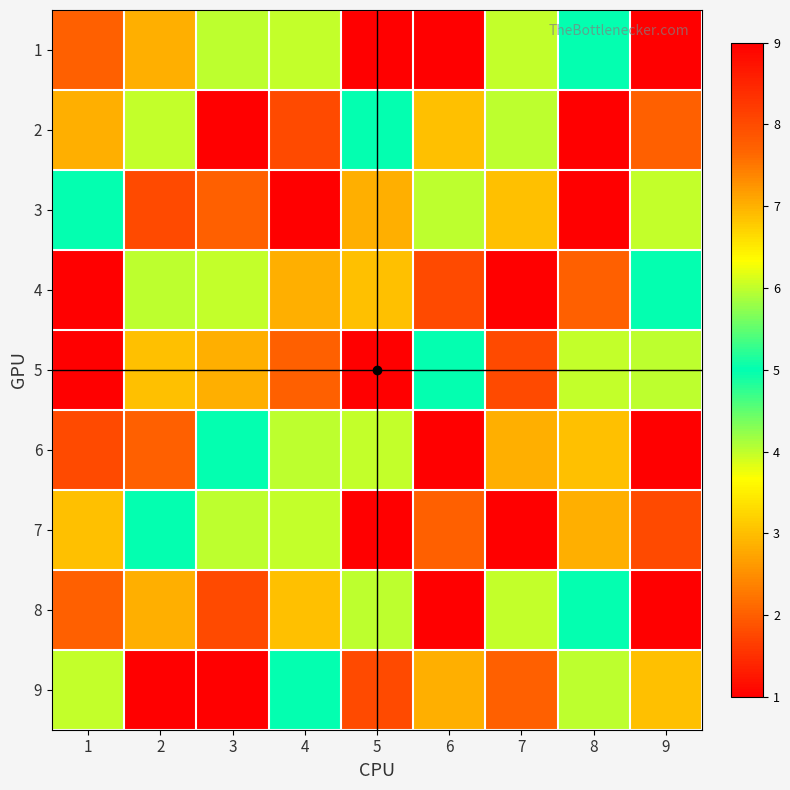

At which category is the sum across all series the highest?

2